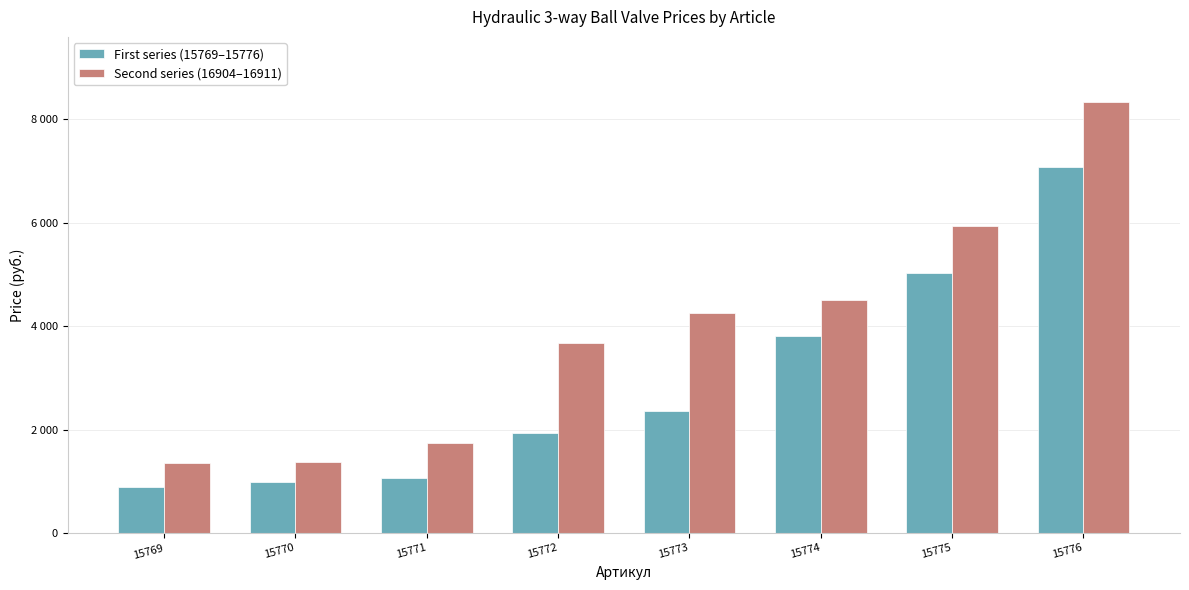

Rank the categories by First series (15769–15776) value from lowest to highest.

15769, 15770, 15771, 15772, 15773, 15774, 15775, 15776